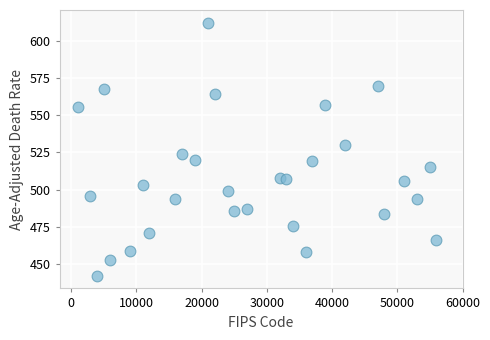

What is the range of X values (max minus min)?

55000.0